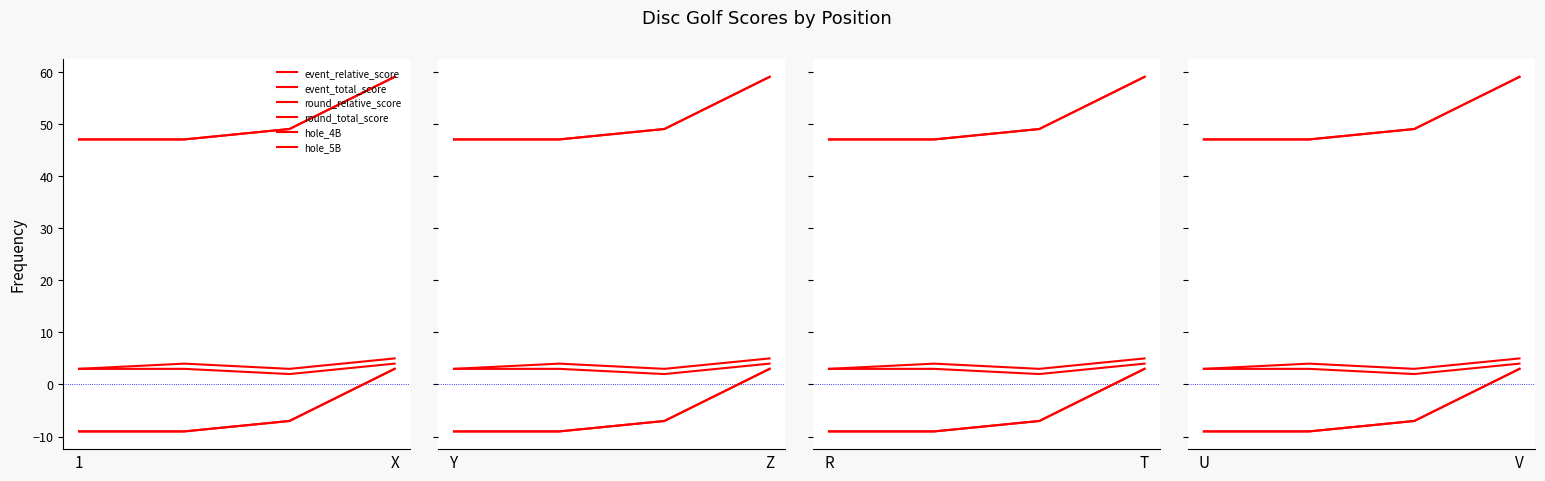

Is it true that round_relative_score equals -6 at X?

False